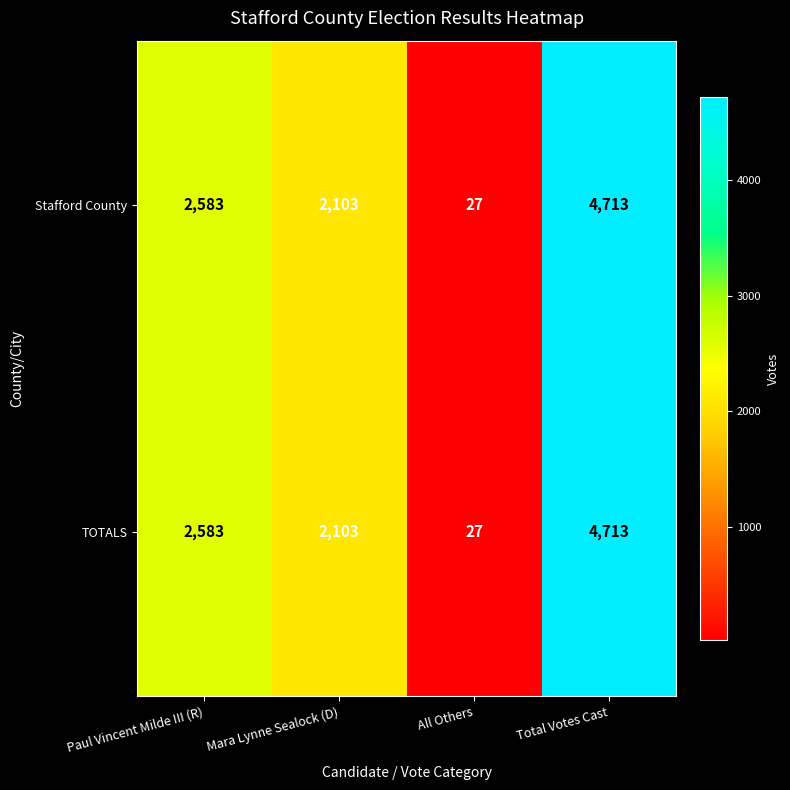

Reading left to right, transcribe all the data shown in this chart.

Stafford County: Paul Vincent Milde III (R)=2583	Mara Lynne Sealock (D)=2103	All Others=27	Total Votes Cast=4713
TOTALS: Paul Vincent Milde III (R)=2583	Mara Lynne Sealock (D)=2103	All Others=27	Total Votes Cast=4713